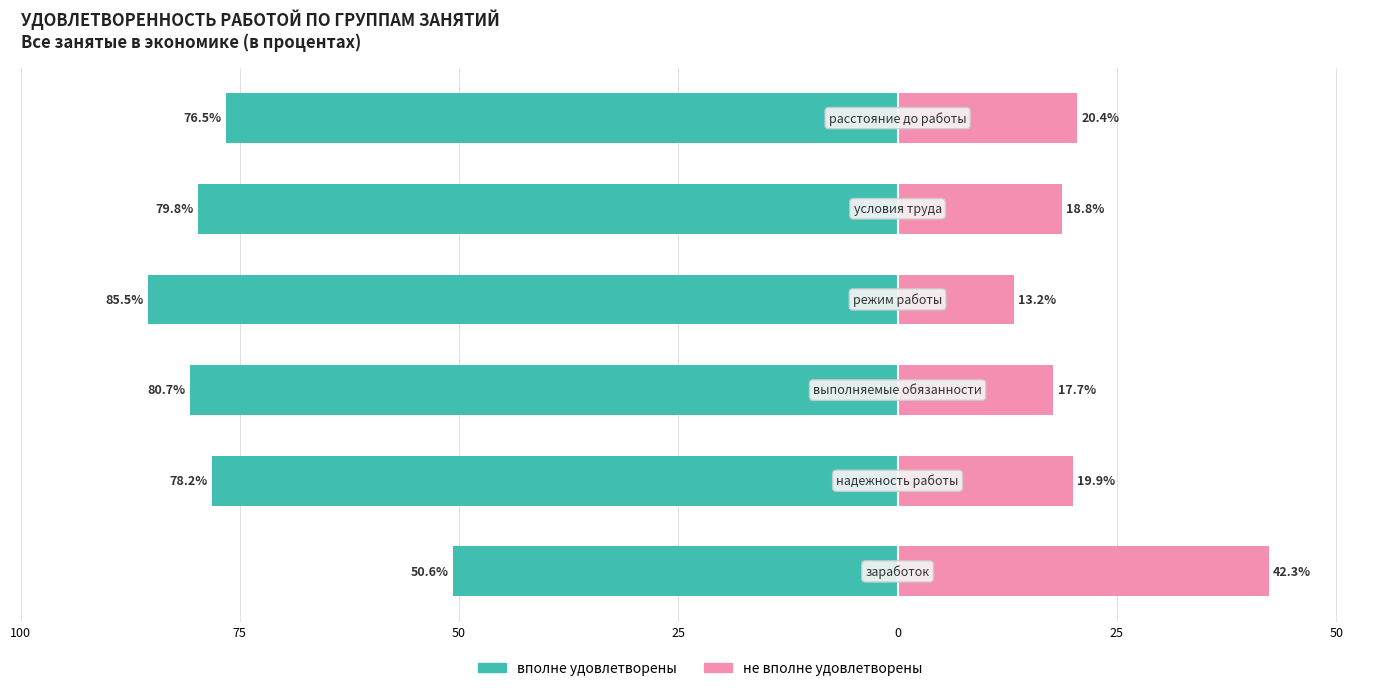

Are the bars horizontal?

Yes